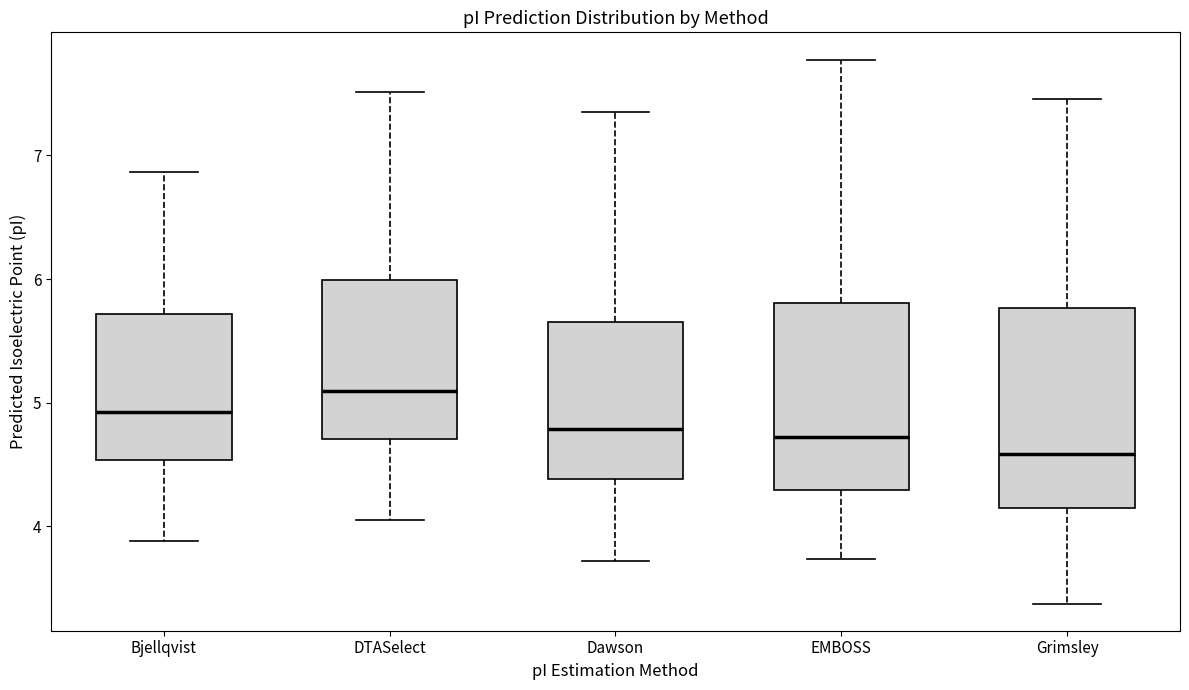

Where is the upper edge of the box for Bjellqvist on the y-axis? The values are not printed on the chart, so give them approximately, as read against the axis.

5.7